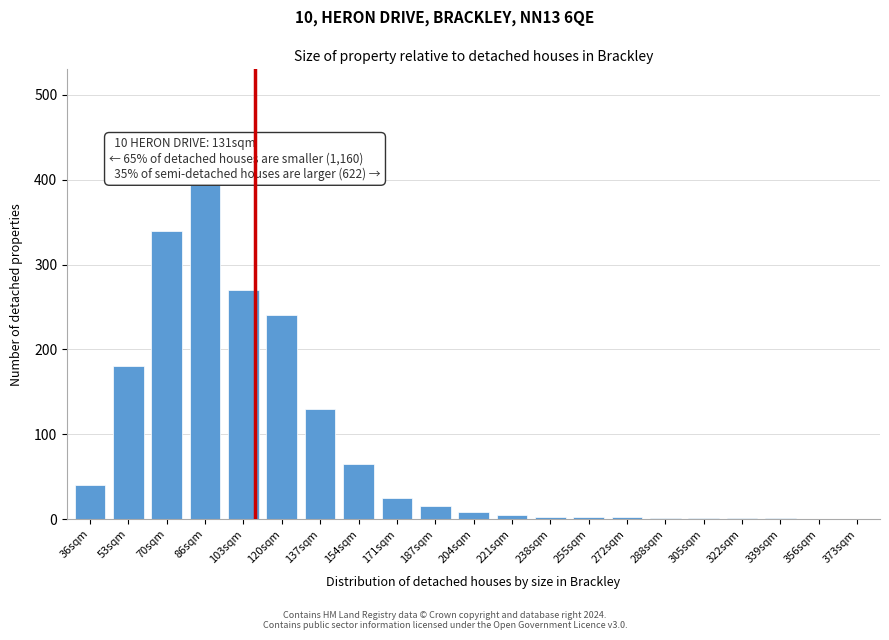

What is the ratio of the value at 70sqm to the value at 154sqm?

5.2